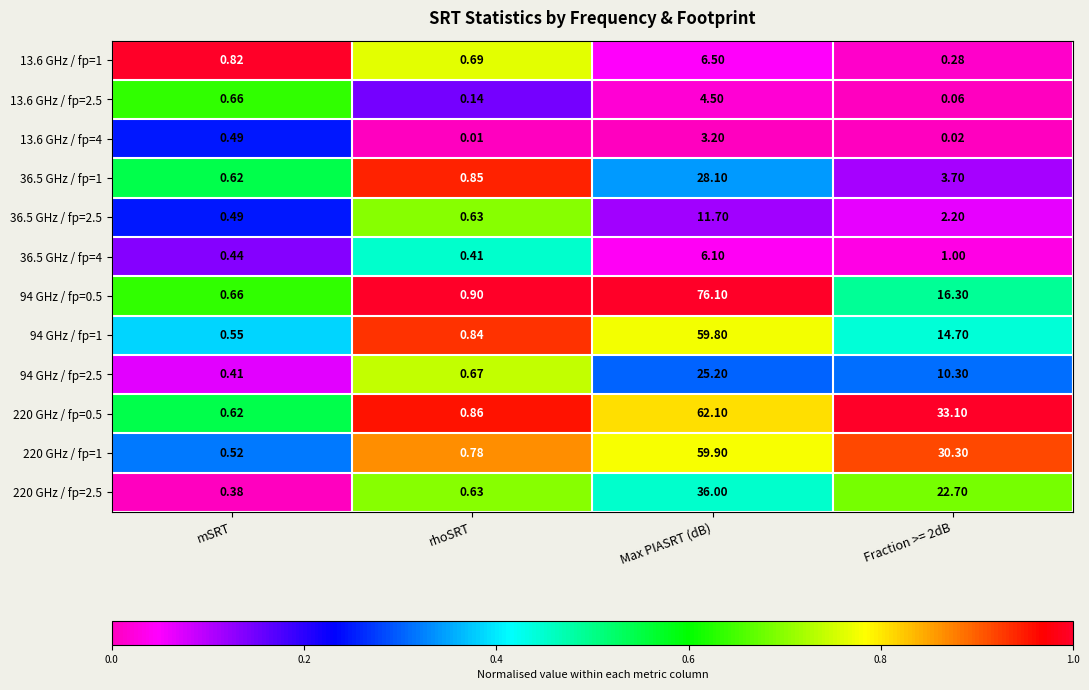

Which category has the highest value across all series?

Max PIASRT (dB)